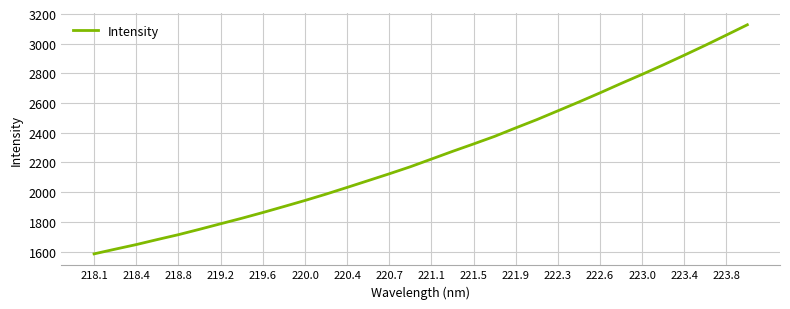

What is the smallest value displayed?

1584.4